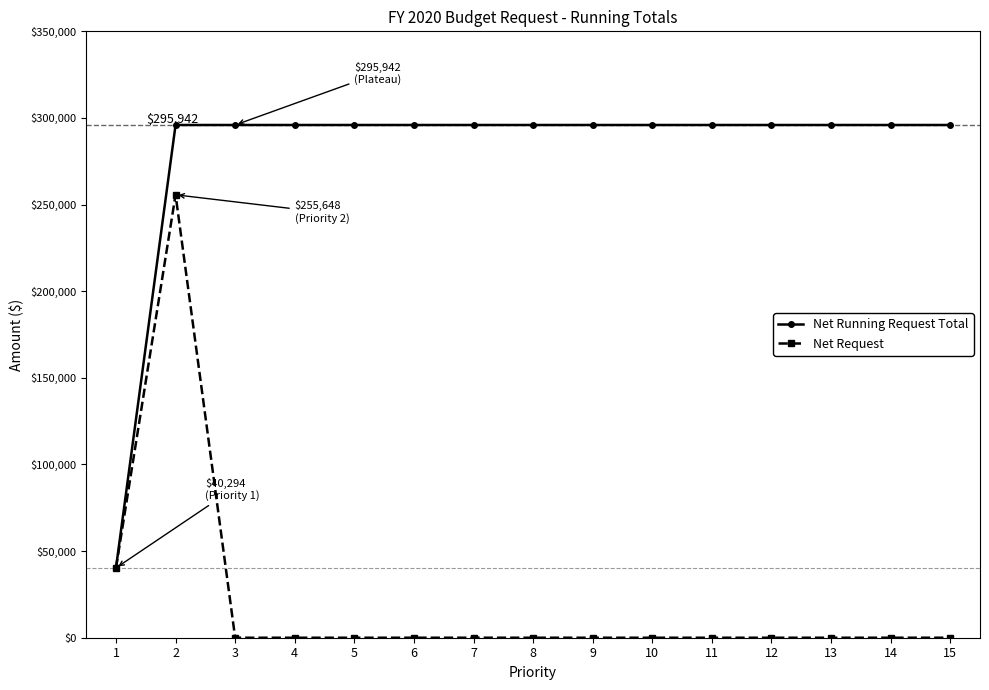

List the series in order of their peak value, highest first.

Net Running Request Total, Net Request